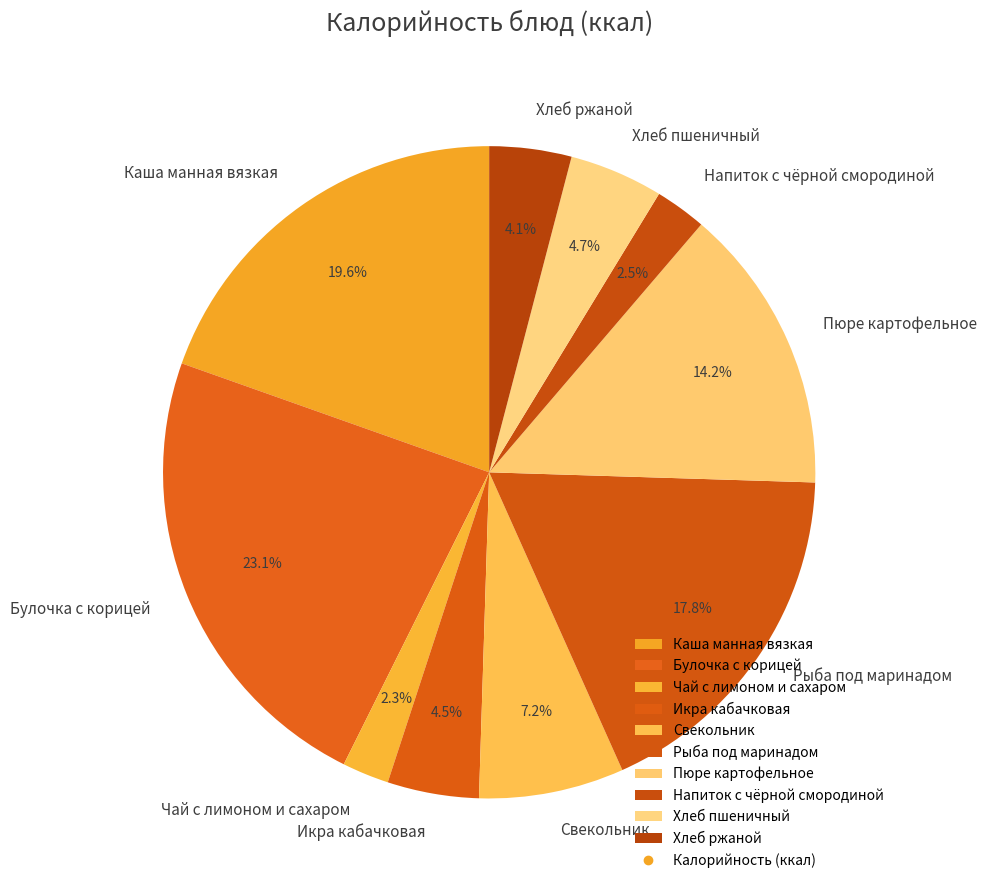

Which has a higher value, Рыба под маринадом or Напиток с чёрной смородиной?

Рыба под маринадом